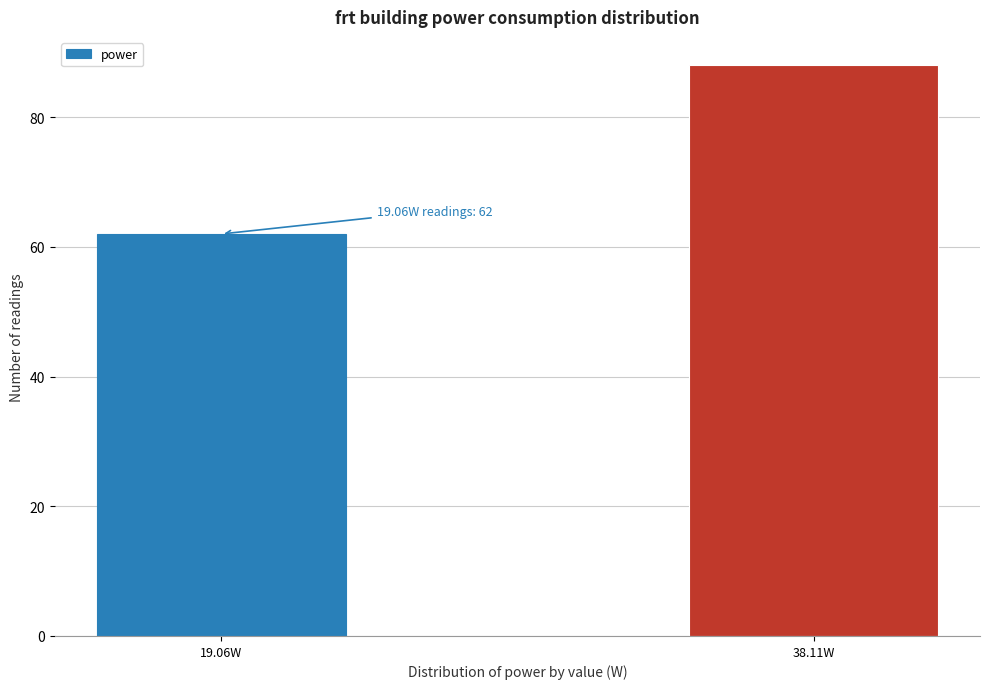

Reading left to right, list all the values displayed in this chart.

62	88